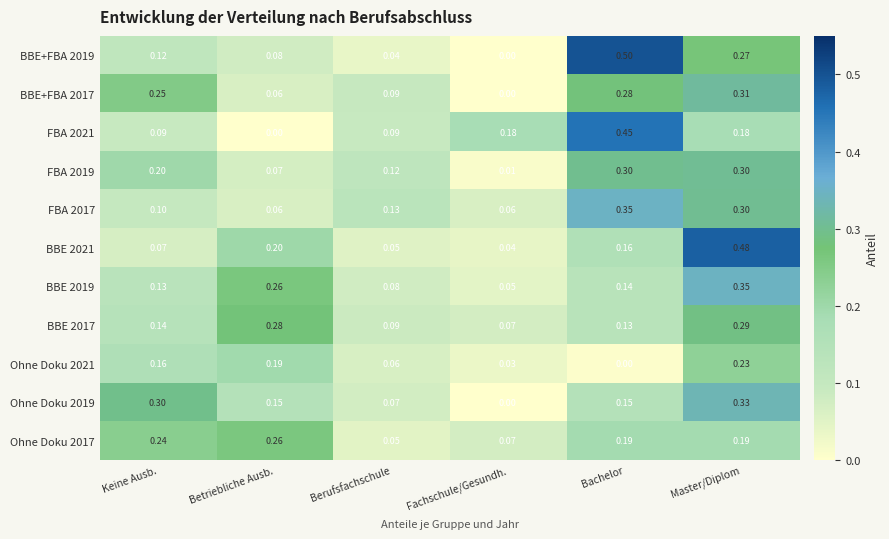

List the labels in order of BBE+FBA 2019 value, smallest first.

Fachschule/Gesundh., Berufsfachschule, Betriebliche Ausb., Keine Ausb., Master/Diplom, Bachelor